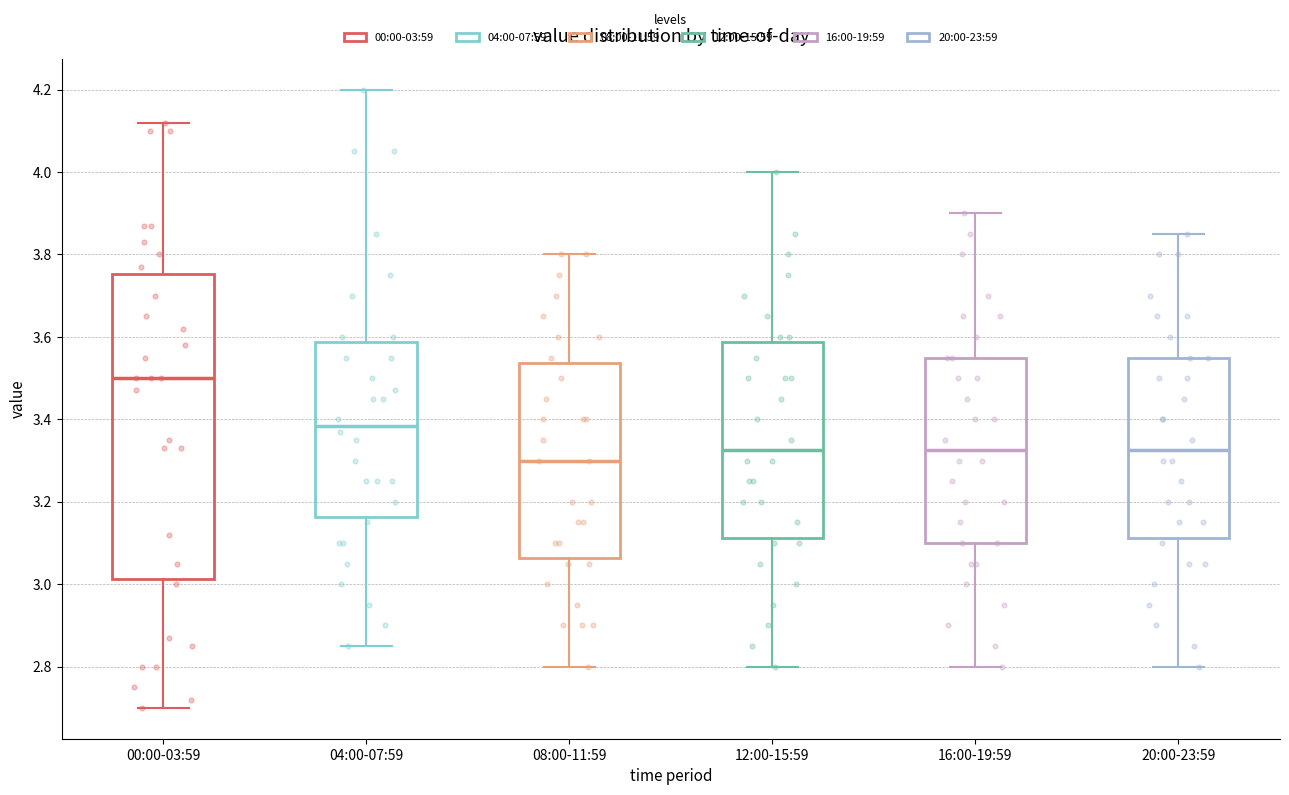

Reading left to right, transcribe this box plot: for each box, give where its median line is, the range the box spans, and where its two whiskers end, as read against the y-axis. The values are not printed on the chart, so give them approximately, as read against the axis.

00:00-03:59: median 3.50, box 3.02 to 3.76, whiskers 2.70 to 4.12
04:00-07:59: median 3.38, box 3.16 to 3.58, whiskers 2.86 to 4.20
08:00-11:59: median 3.30, box 3.06 to 3.54, whiskers 2.80 to 3.80
12:00-15:59: median 3.32, box 3.12 to 3.58, whiskers 2.80 to 4.00
16:00-19:59: median 3.32, box 3.10 to 3.56, whiskers 2.80 to 3.90
20:00-23:59: median 3.32, box 3.12 to 3.56, whiskers 2.80 to 3.86